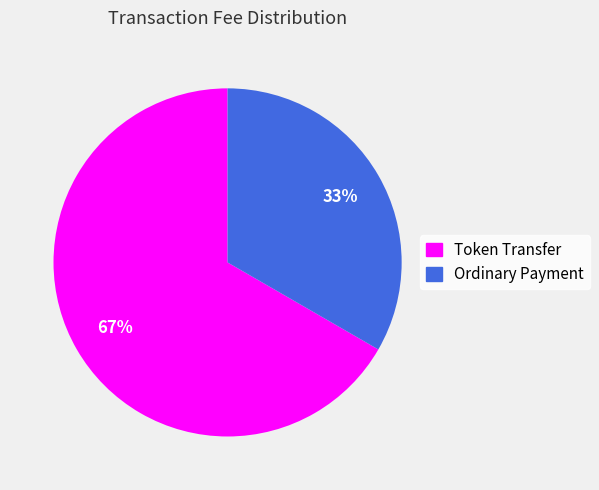

To the nearest percent, what is the combined percentage of Token Transfer and Ordinary Payment?

100%